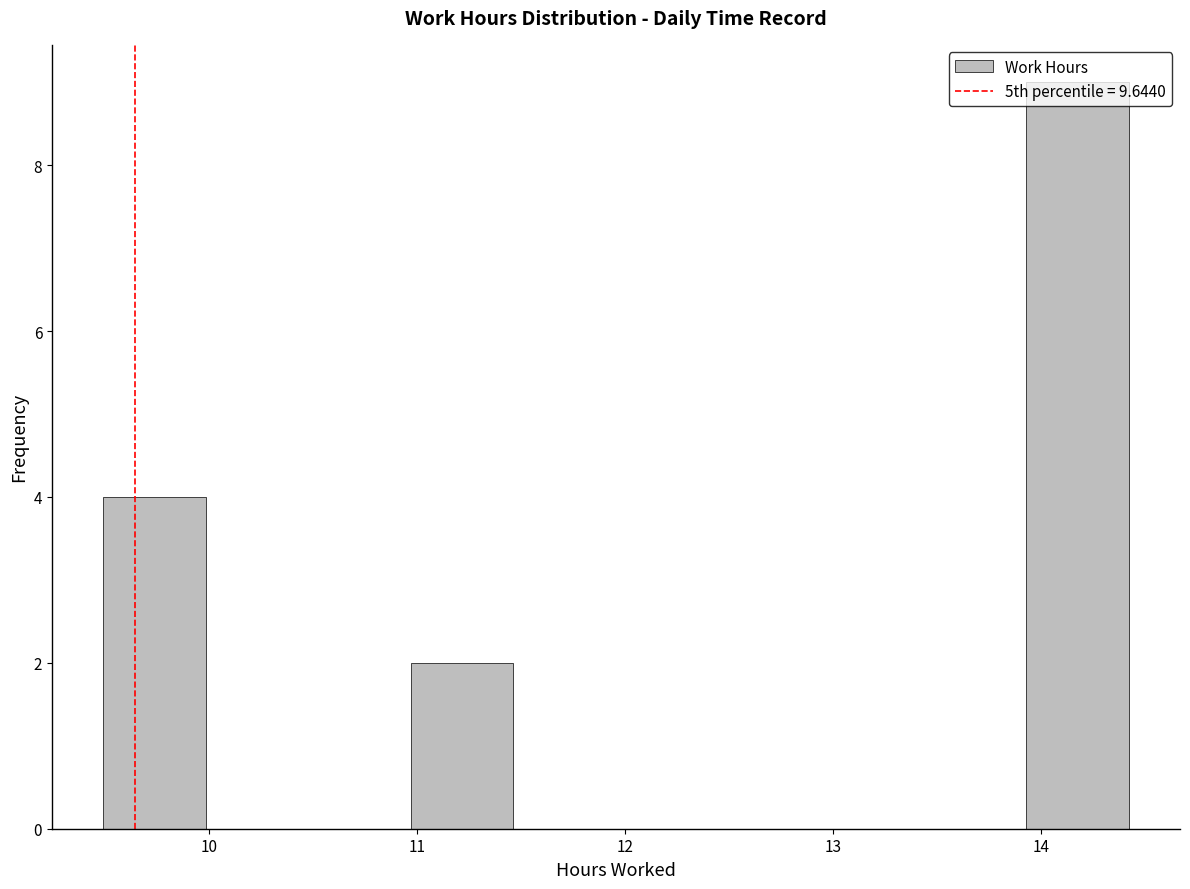

Reading left to right, transcribe this chart: for each bar, give the range it covers on the x-axis and its height. Neither the bar edges nor the heights are printed on the chart, so give them approximately, as read against the axes.

9.5 to 10.0: 4
10.0 to 10.5: 0
10.5 to 11.0: 0
11.0 to 11.5: 2
11.5 to 12.0: 0
12.0 to 12.4: 0
12.4 to 12.9: 0
12.9 to 13.4: 0
13.4 to 13.9: 0
13.9 to 14.4: 9